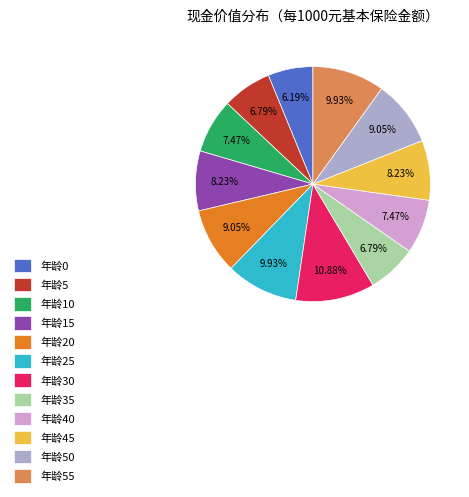

What is the ratio of the value at 年龄30 to the value at 年龄5?

1.6